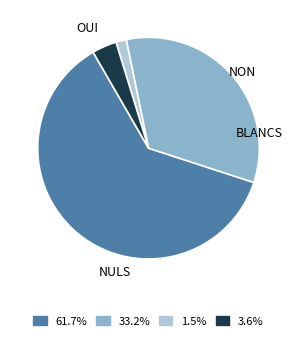

Is there a majority slice in this chart?

Yes